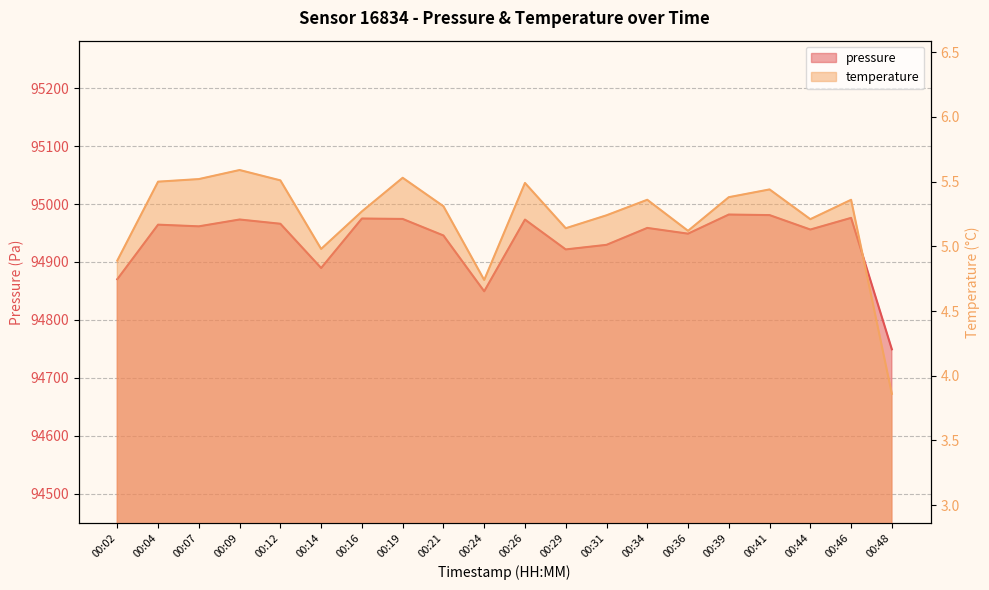

Reading left to right, transcribe all the data shown in this chart.

pressure: 94870.3	94964.4	94961.5	94973.3	94965.9	94889.6	94975.0	94974.2	94945.7	94849.4	94973.2	94921.7	94929.6	94958.8	94948.8	94981.8	94980.9	94956.0	94976.1	94749.3
temperature: 4.9	5.5	5.5	5.6	5.5	5.0	5.3	5.5	5.3	4.7	5.5	5.1	5.2	5.4	5.1	5.4	5.4	5.2	5.4	3.9